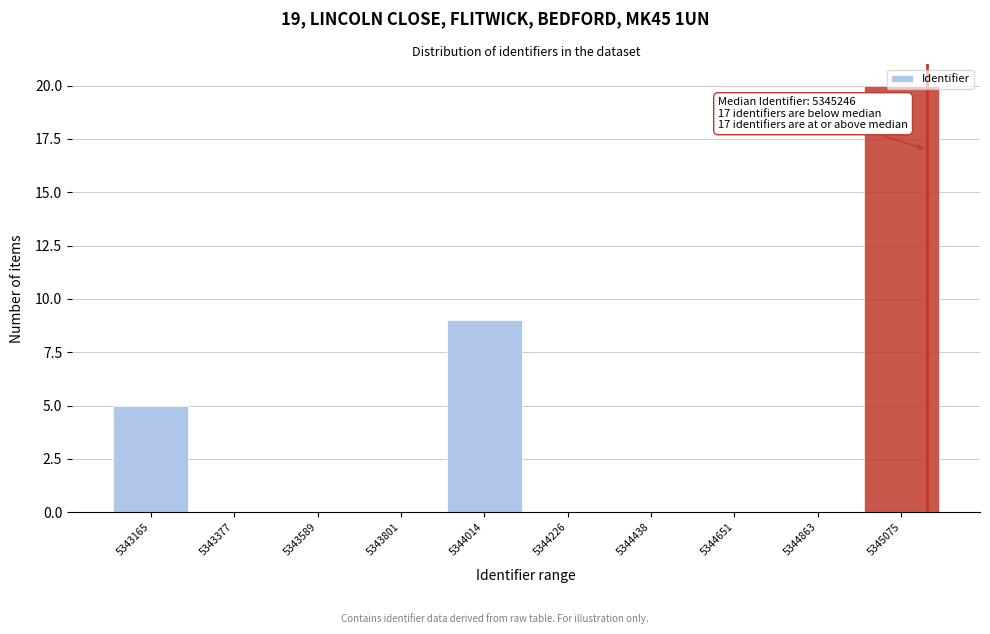

What is the sum of the values at 5345075 and 5343801?

20